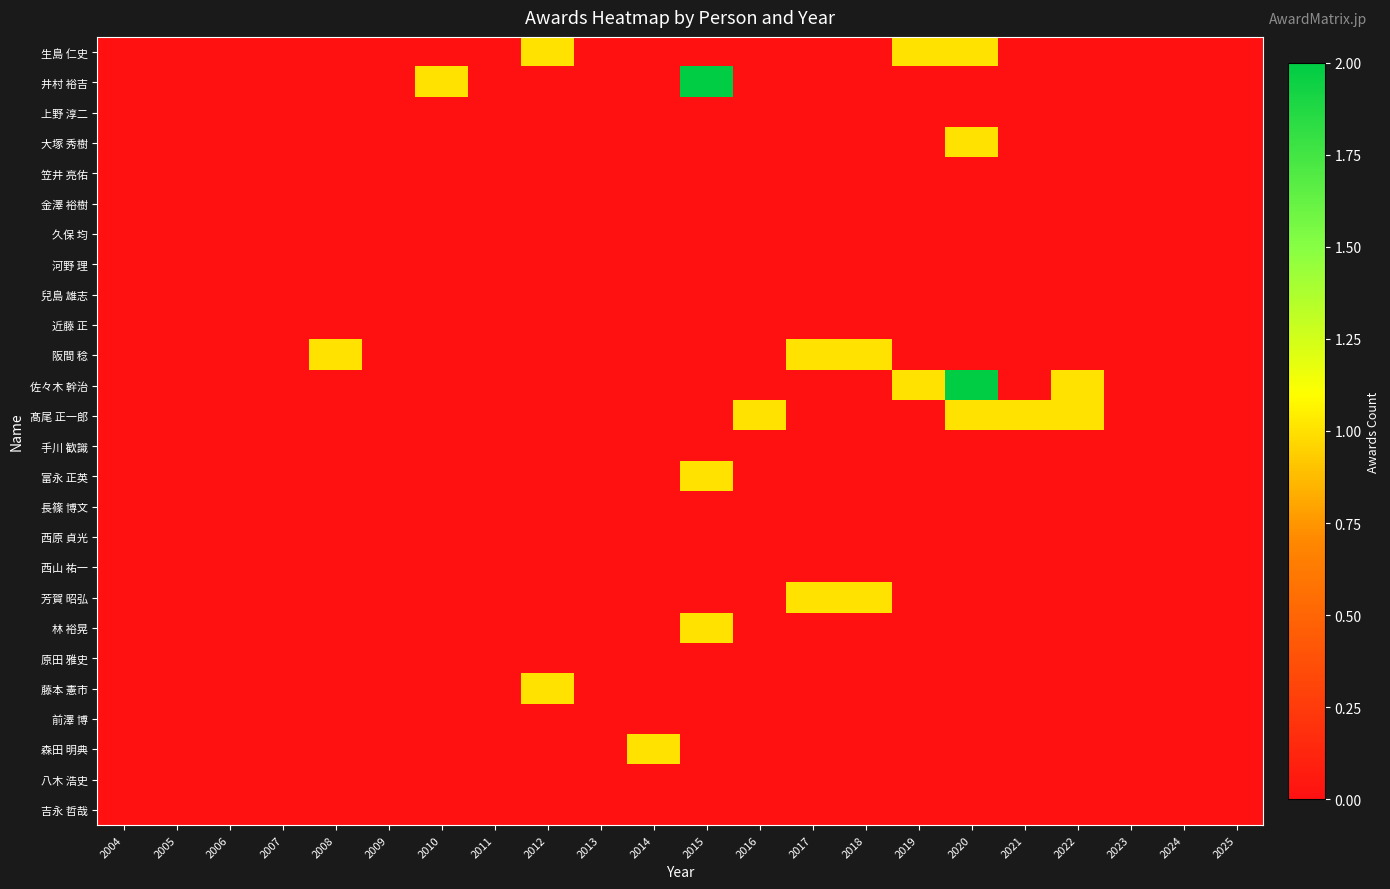

Between 2009 and 2017, which series saw the biggest shift?

阪間 稔